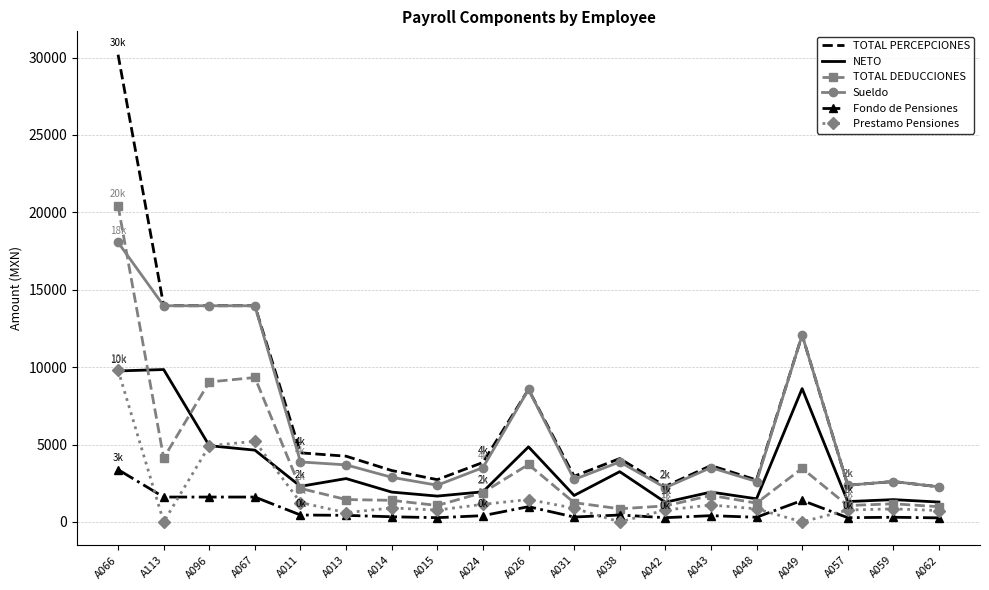

What is the difference between the maximum and minimum values in the TOTAL PERCEPCIONES series?

27922.9